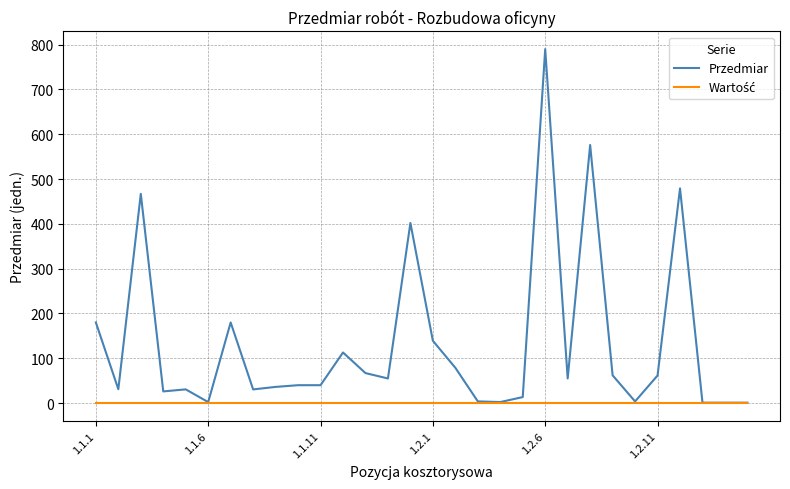

How many lines are shown in the chart?

2